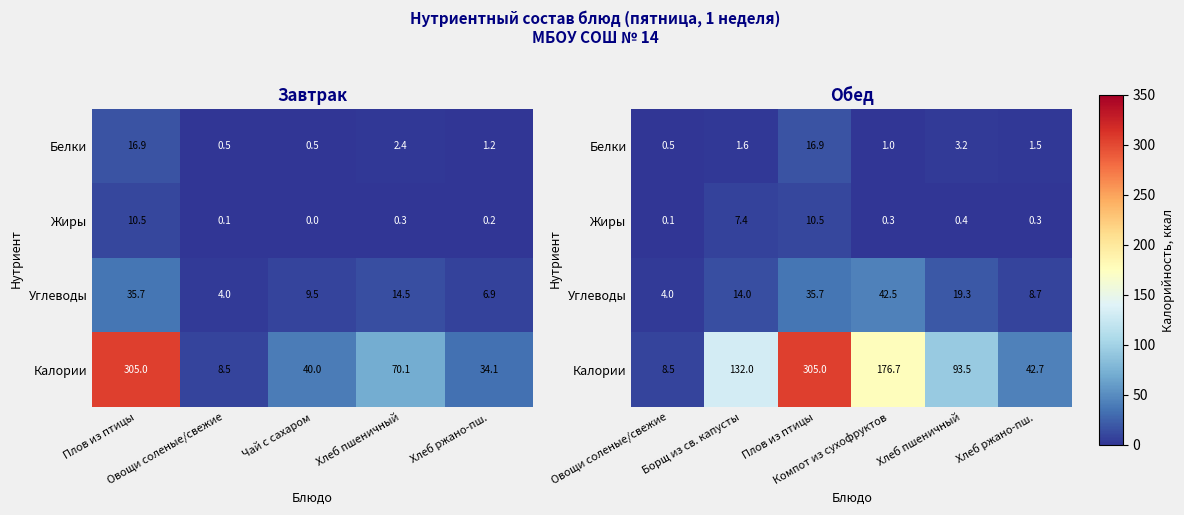

Between Овощи соленые/свежие and Борщ из св. капусты, which series saw the biggest shift?

Калории